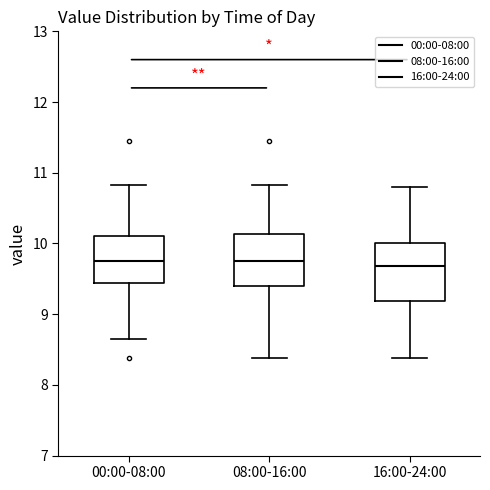

Reading left to right, read every box against the y-axis: the position of its median line, the range the box covers, and the ends of its whiskers. The values are not printed on the chart, so give them approximately, as read against the axis.

00:00-08:00: median 9.8, box 9.4 to 10.1, whiskers 8.7 to 10.8
08:00-16:00: median 9.8, box 9.4 to 10.1, whiskers 8.4 to 10.8
16:00-24:00: median 9.7, box 9.2 to 10.0, whiskers 8.4 to 10.8